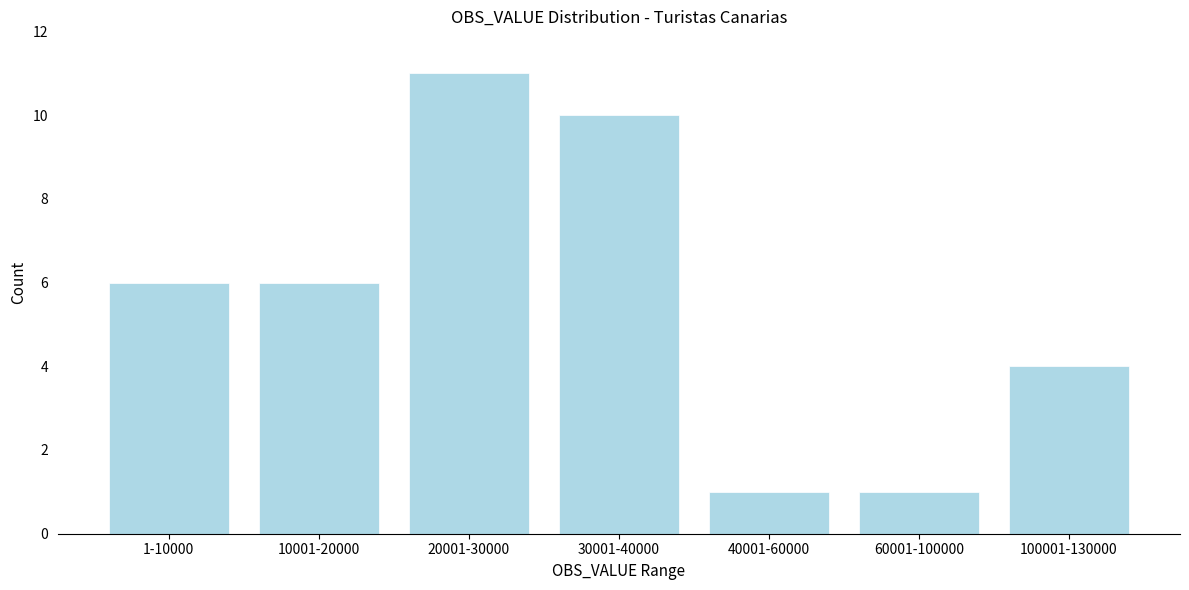

Reading left to right, transcribe all the data shown in this chart.

1-10000=6	10001-20000=6	20001-30000=11	30001-40000=10	40001-60000=1	60001-100000=1	100001-130000=4